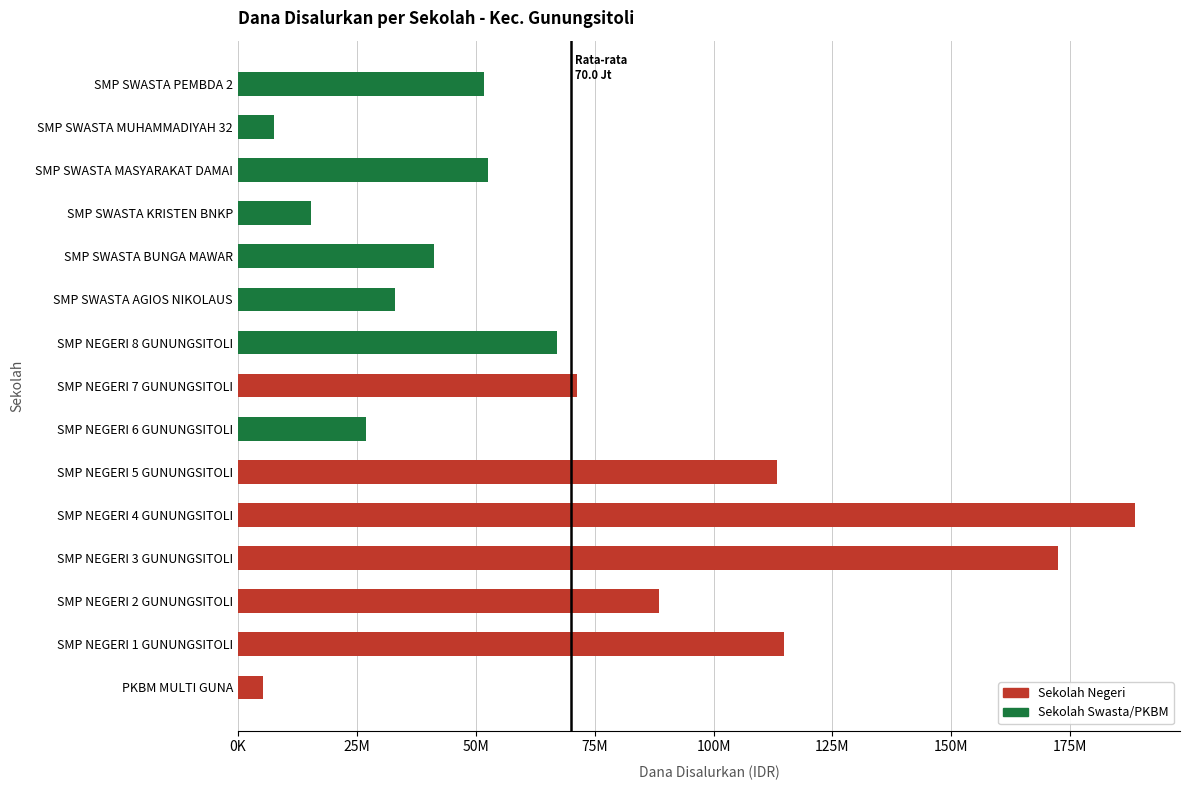

What is the greatest value displayed?

188625000